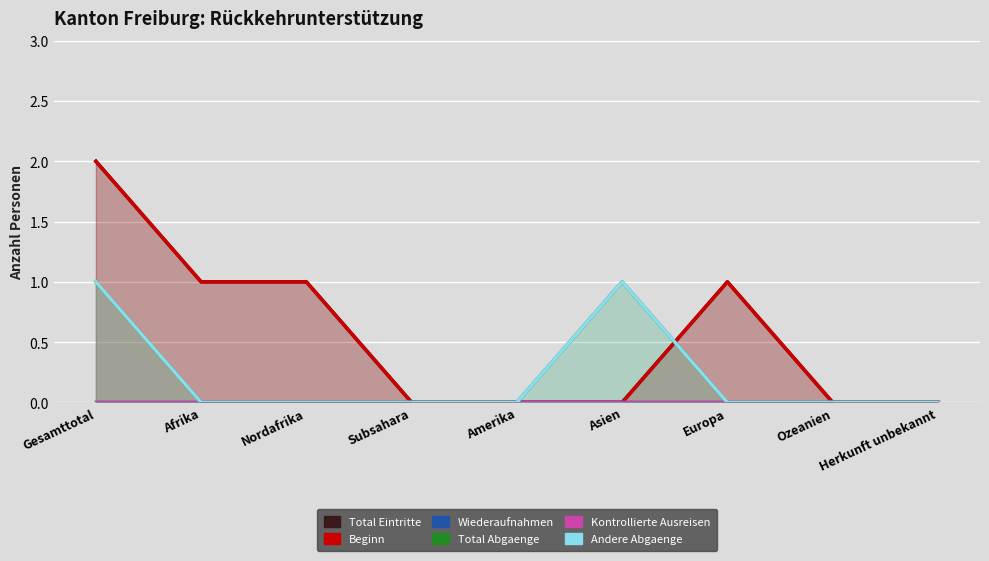

Which series has the widest spread of values?

Total Eintritte